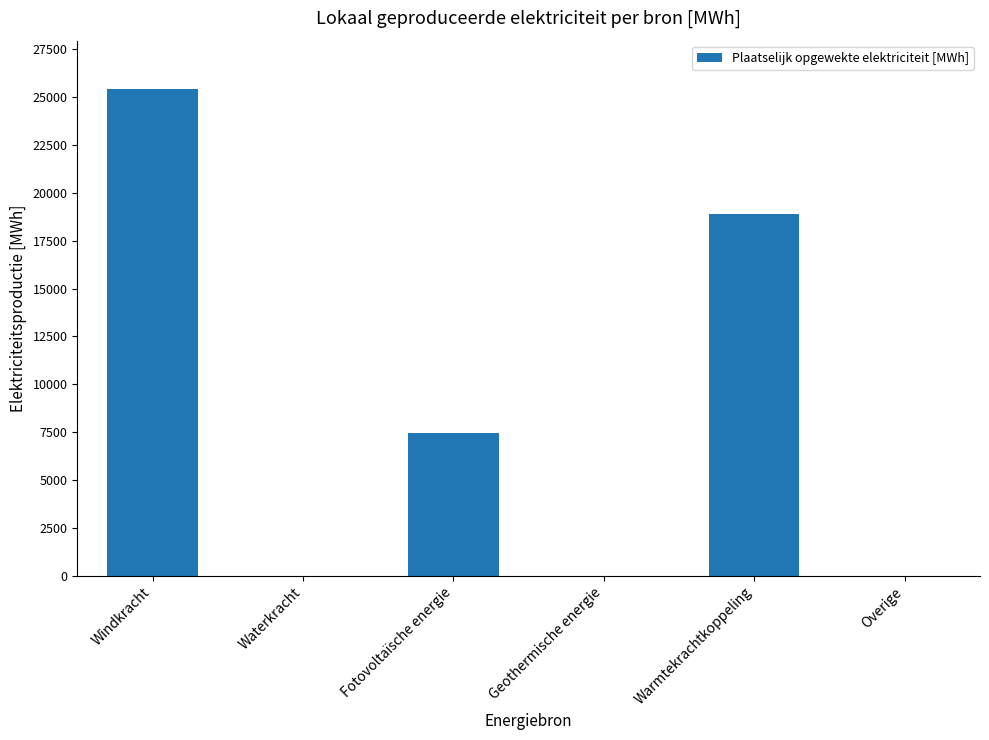

Reading right to left, list all the values displayed in this chart.

Overige=0.0	Warmtekrachtkoppeling=18880.5	Geothermische energie=0.0	Fotovoltaïsche energie=7469.1	Waterkracht=0.0	Windkracht=25394.1